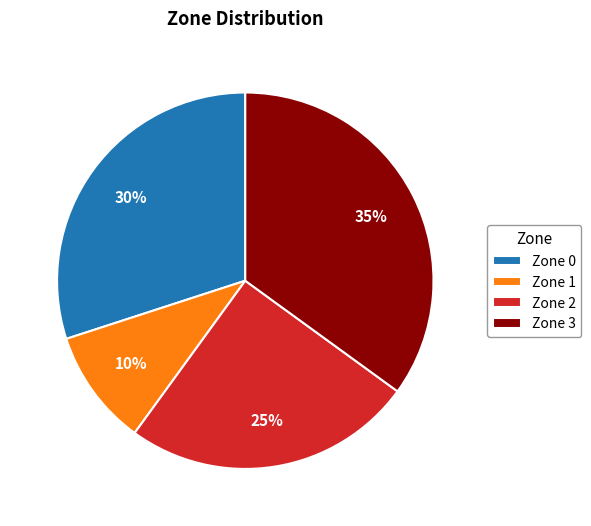

To the nearest percent, what is the difference between the Zone 2 and Zone 0 slice percentages?

5%